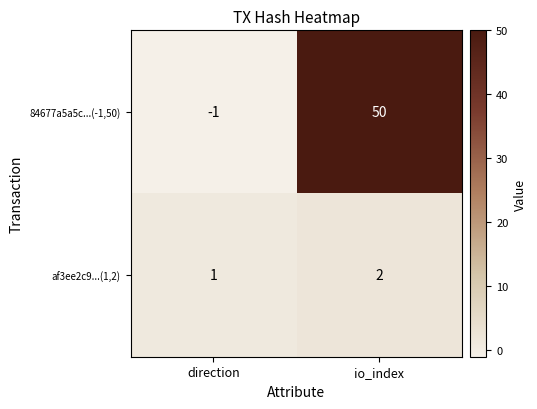

Reading left to right, what are all the values shown in this chart?

84677a5a5c...(-1,50): direction=-1	io_index=50
af3ee2c9...(1,2): direction=1	io_index=2